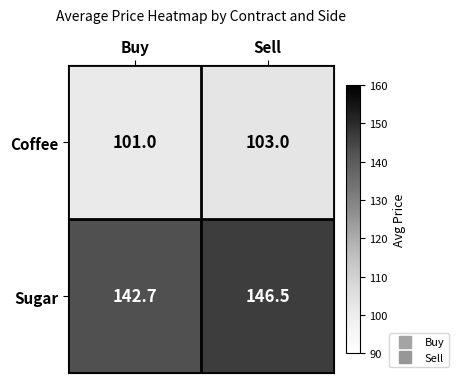

Read the Coffee value at Buy.

101.0